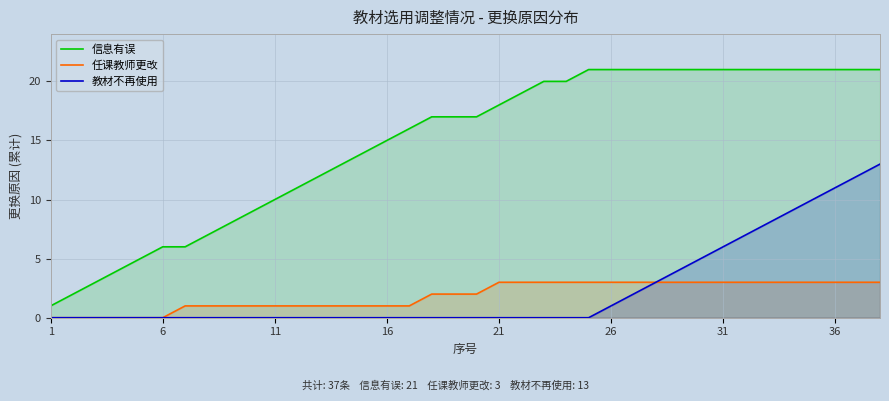

What is the total value across all series at 26?

25